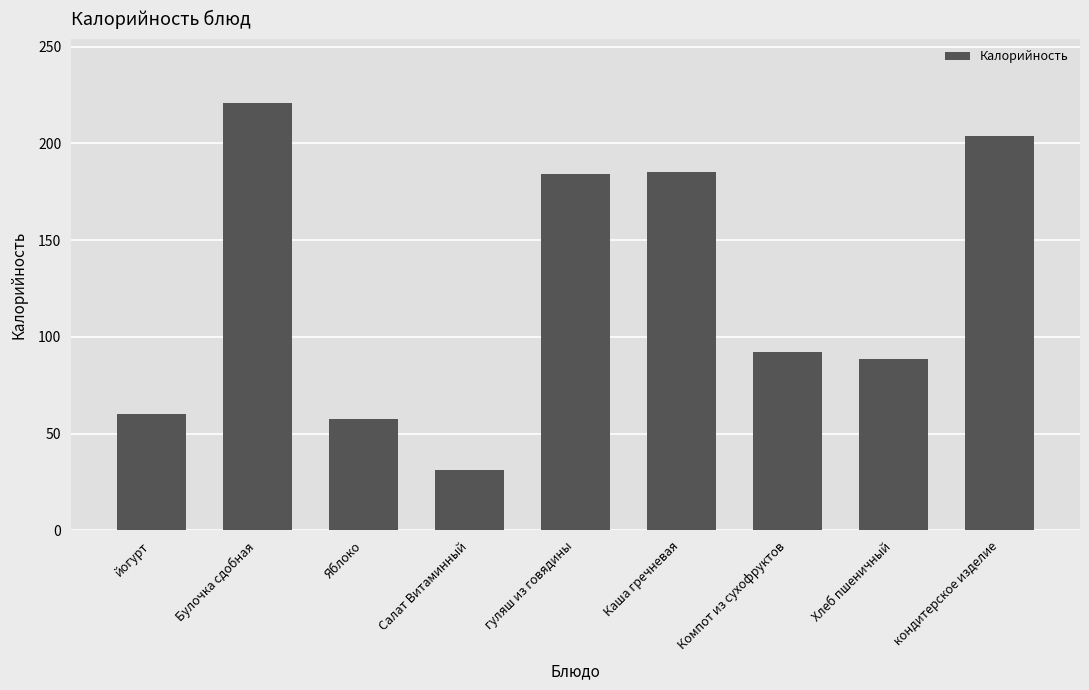

Where does the data first go above 92?

Булочка сдобная